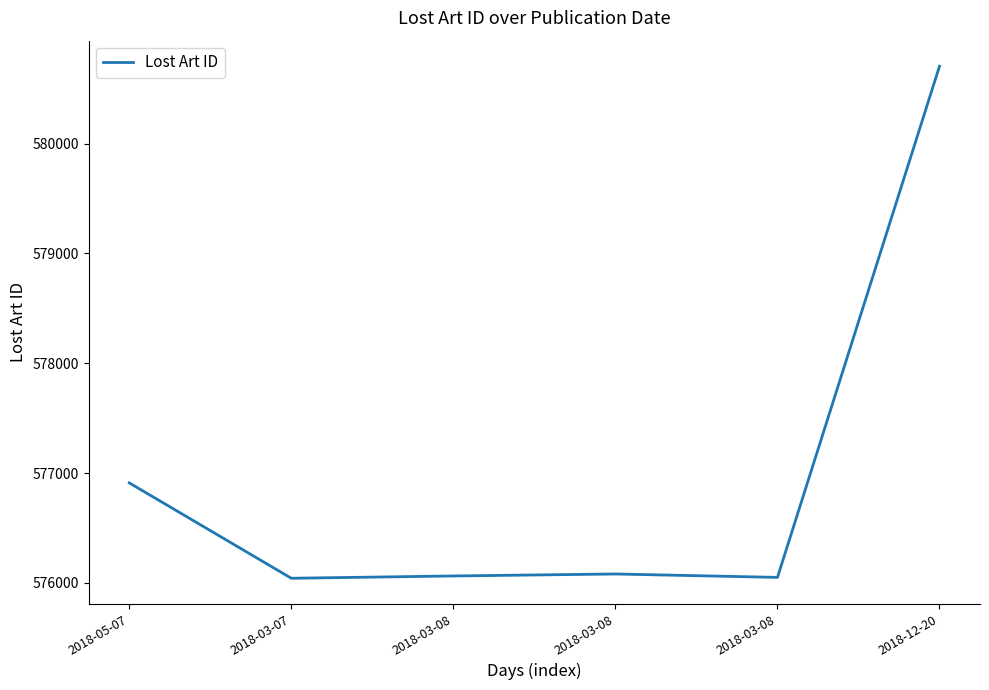

List the labels in order of value, largest first.

2018-12-20, 2018-05-07, 2018-03-08, 2018-03-08, 2018-03-08, 2018-03-07